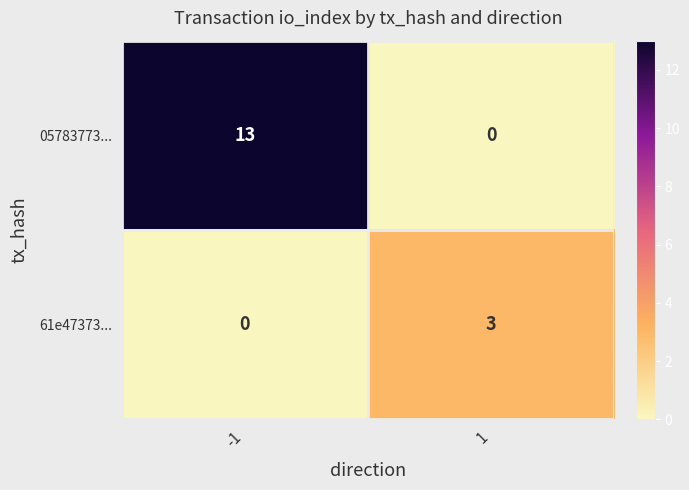

The 61e47373... series shows 0 at -1. True or false?

True